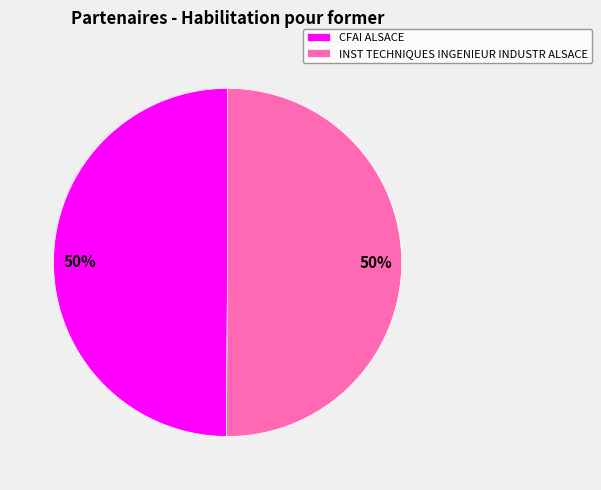

To the nearest percent, what portion does INST TECHNIQUES INGENIEUR INDUSTR ALSACE represent?

50%